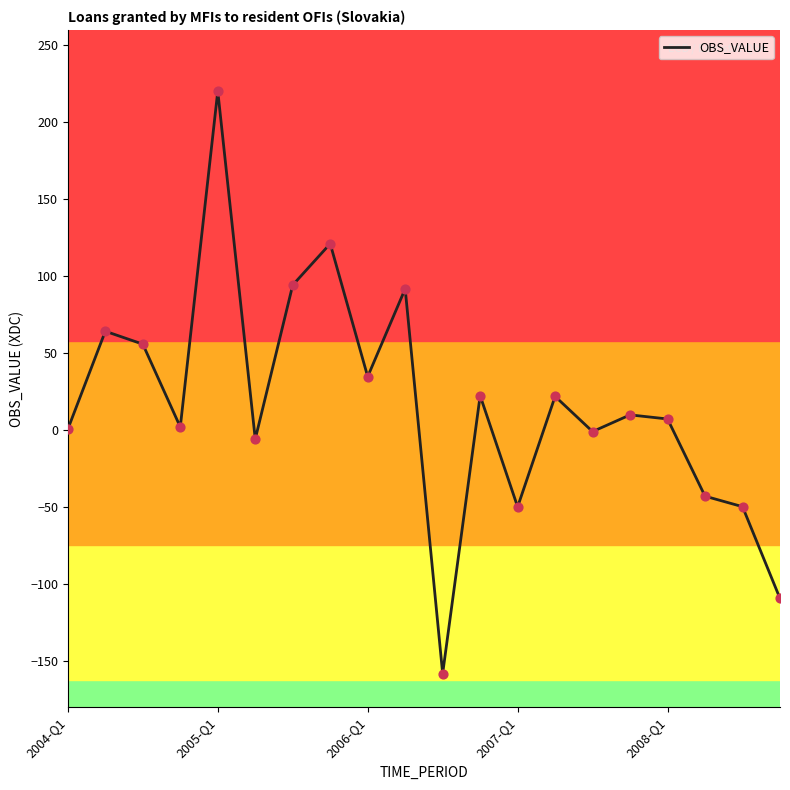

What is the difference between the maximum and minimum values?

378.4